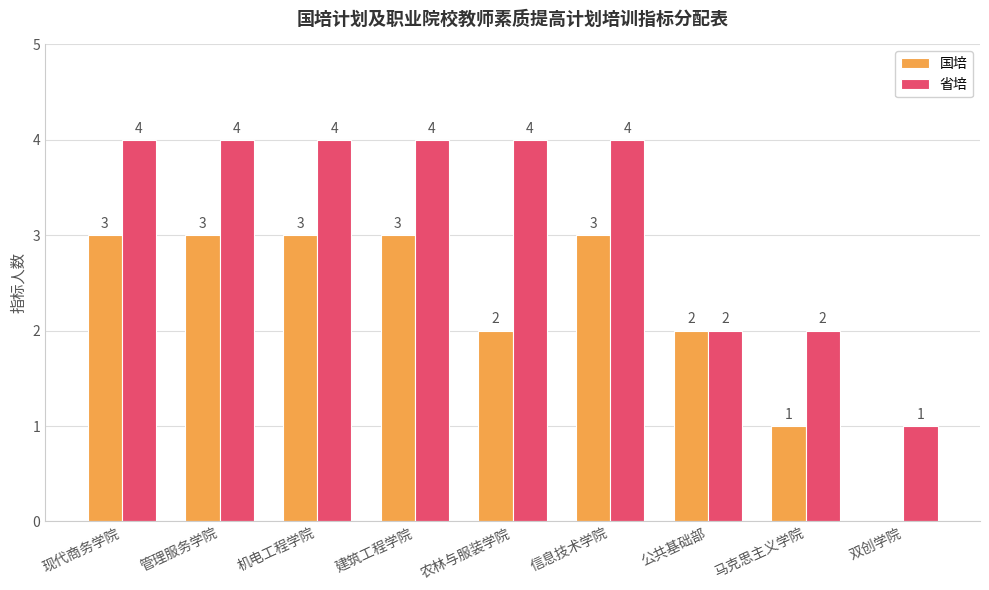

Is the value of 省培 at 双创学院 greater than the value of 国培 at 双创学院?

Yes